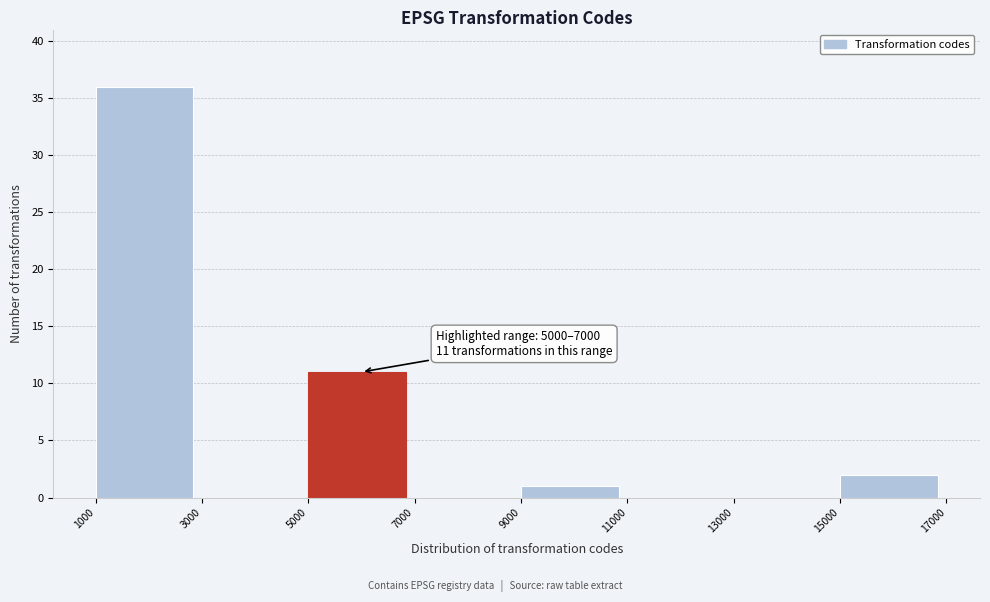

Over which range of the x-axis is the bar tallest?

1000 to 3000